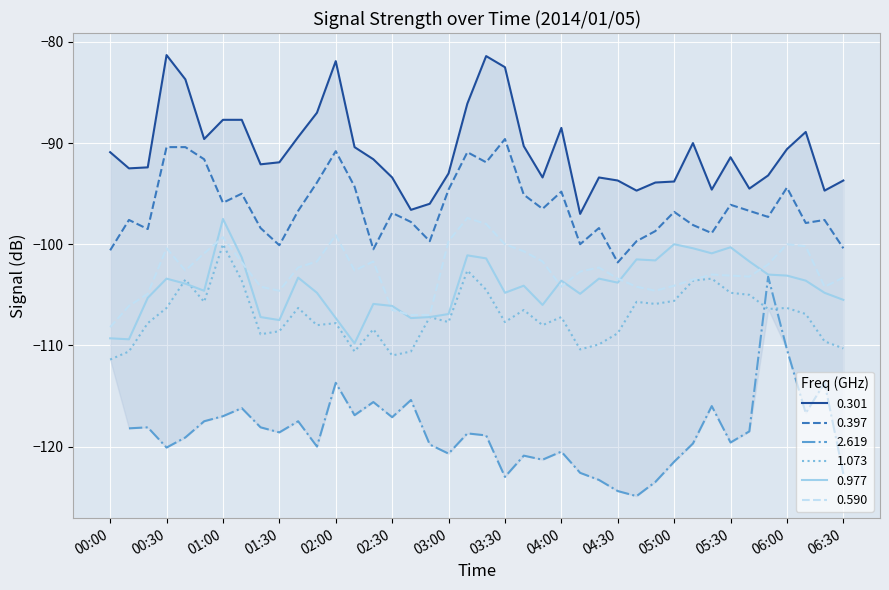

What is the highest value of the 1.073 series?

-100.0